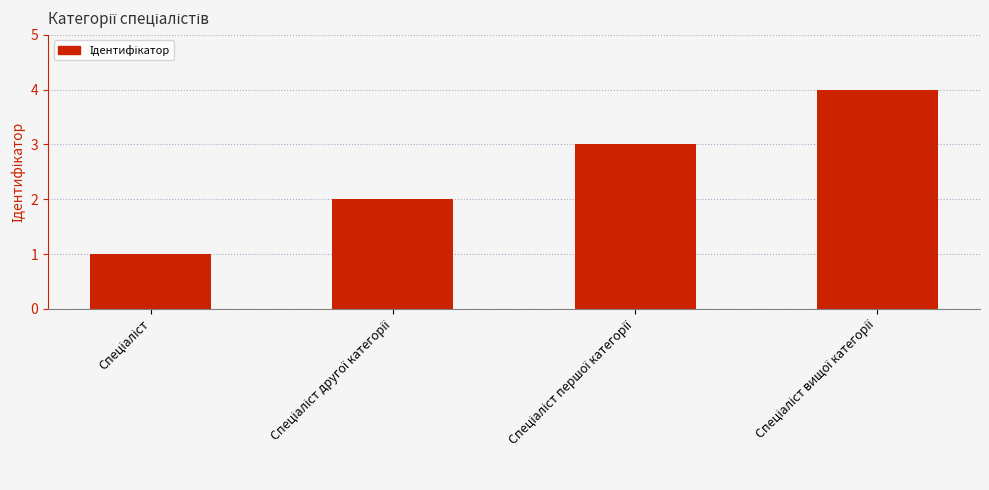

Count the number of categories in the chart.

4